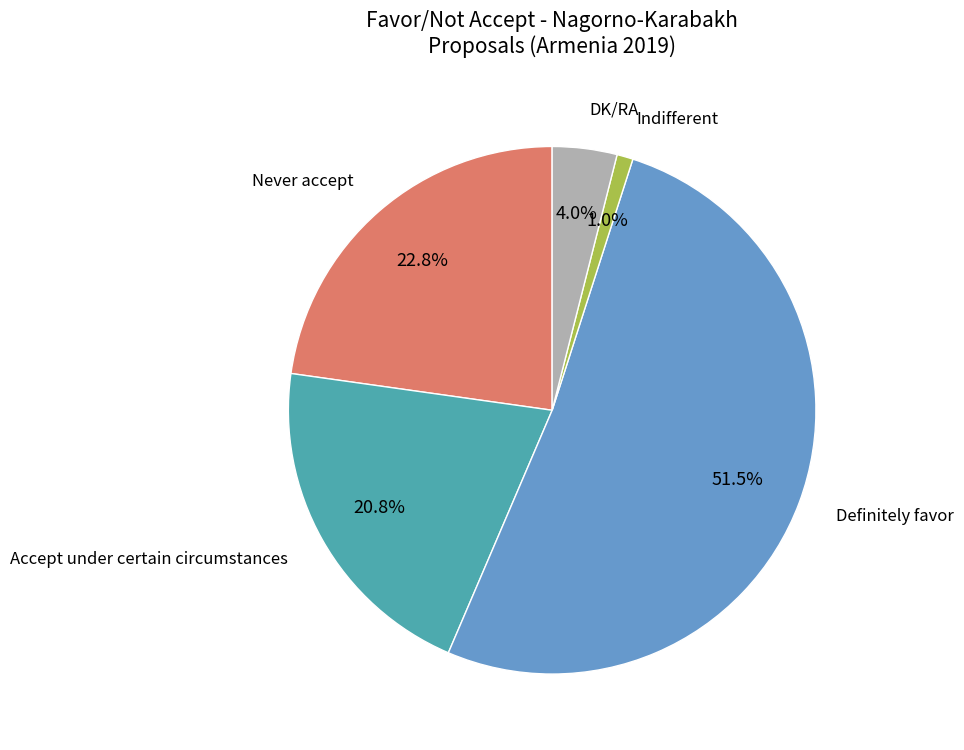

Is there a majority slice in this chart?

Yes